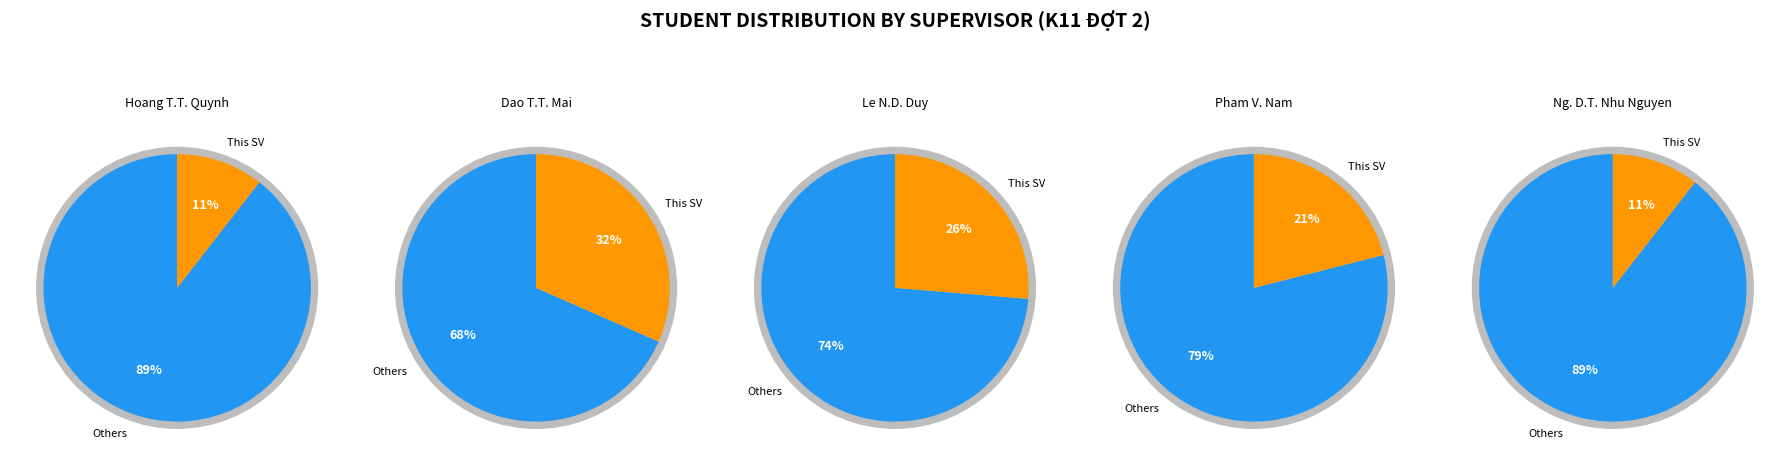

What is the ratio of the value at 2 to the value at 1?

0.8